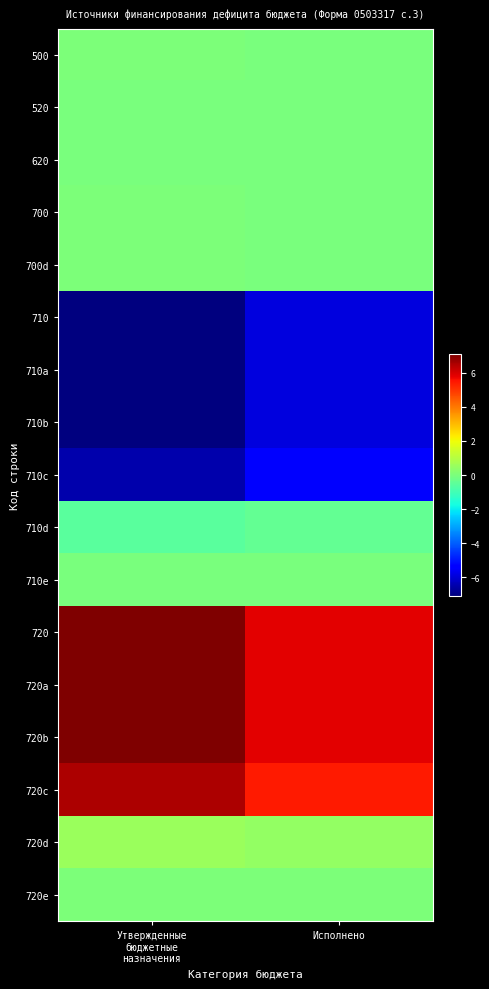

What is the spread (max minus min) of values at Утвержденные
бюджетные
назначения?

1416558563.5